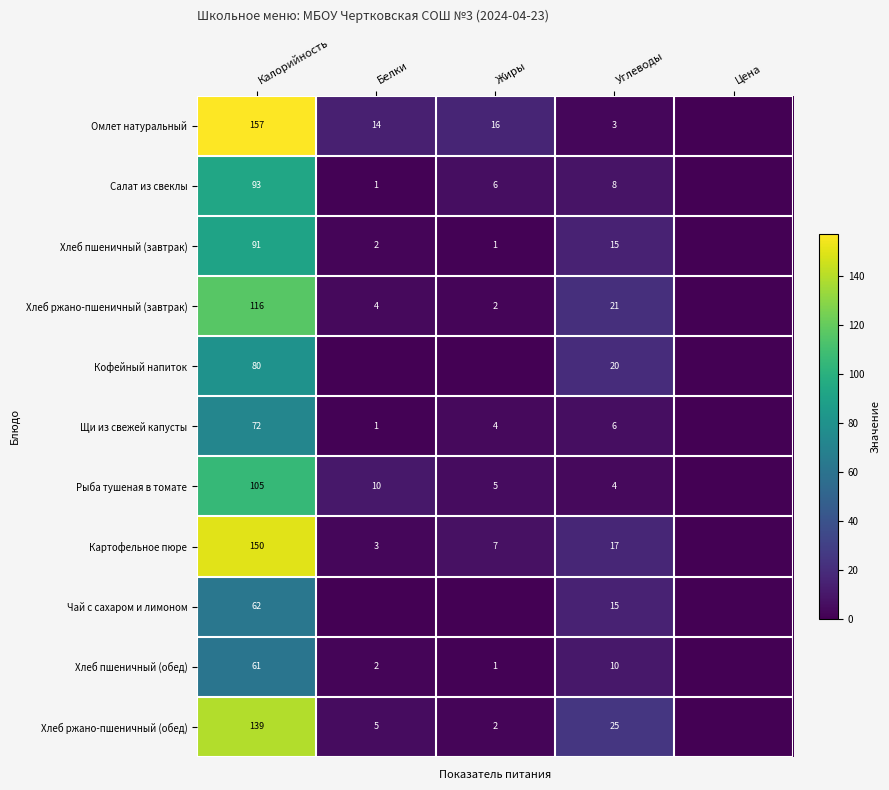

The value of Чай с сахаром и лимоном at Углеводы is 15. True or false?

True